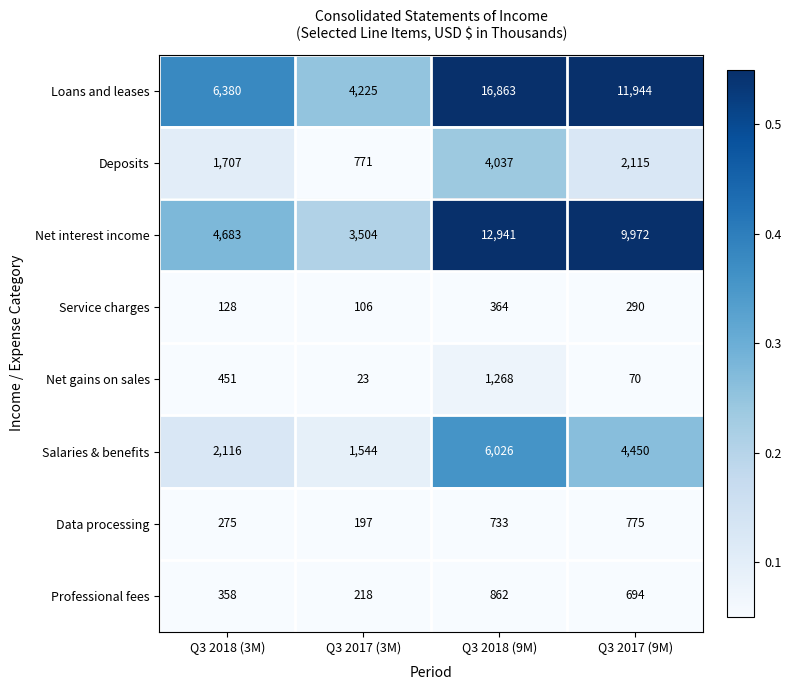

Which category has the highest value in the Professional fees series?

Q3 2018 (9M)